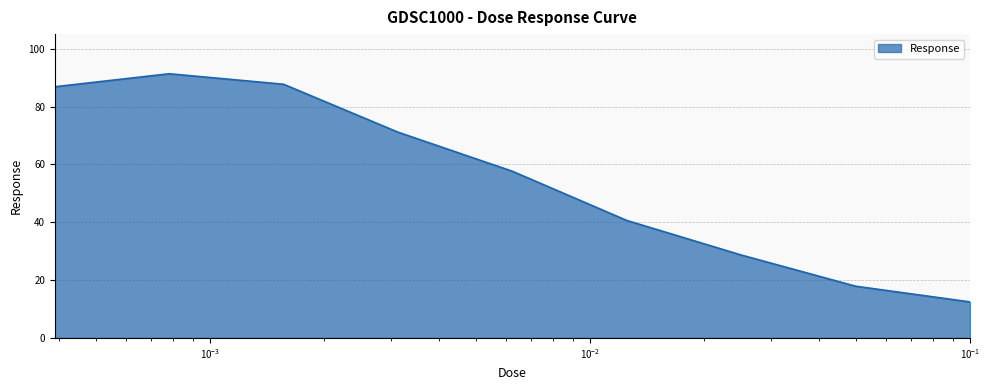

How many interior local peaks (higher than both neighbors) does the data have?

1